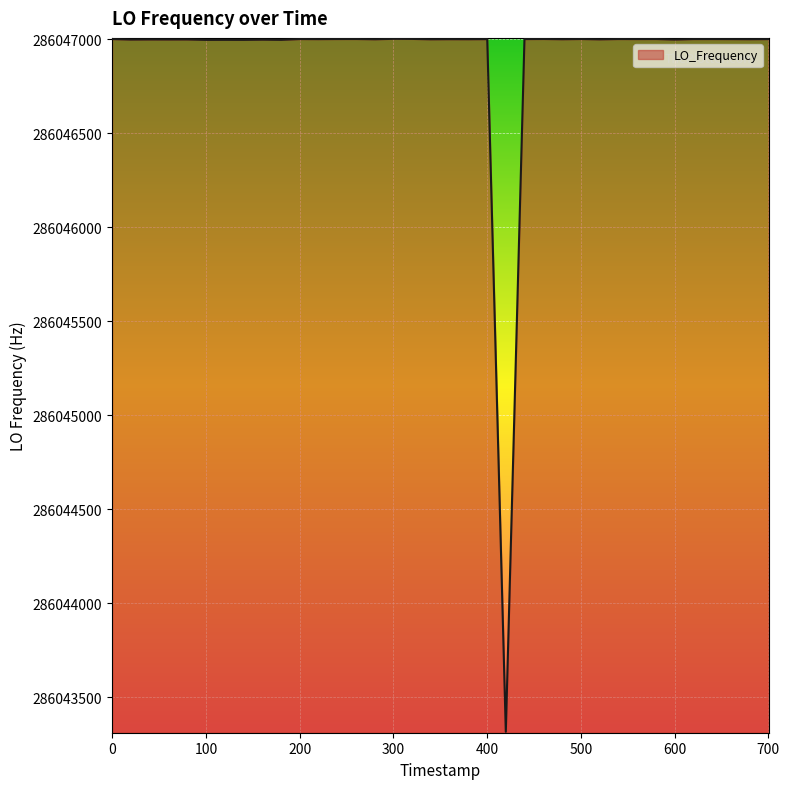

What is the maximum value shown in the chart?

286047002.1